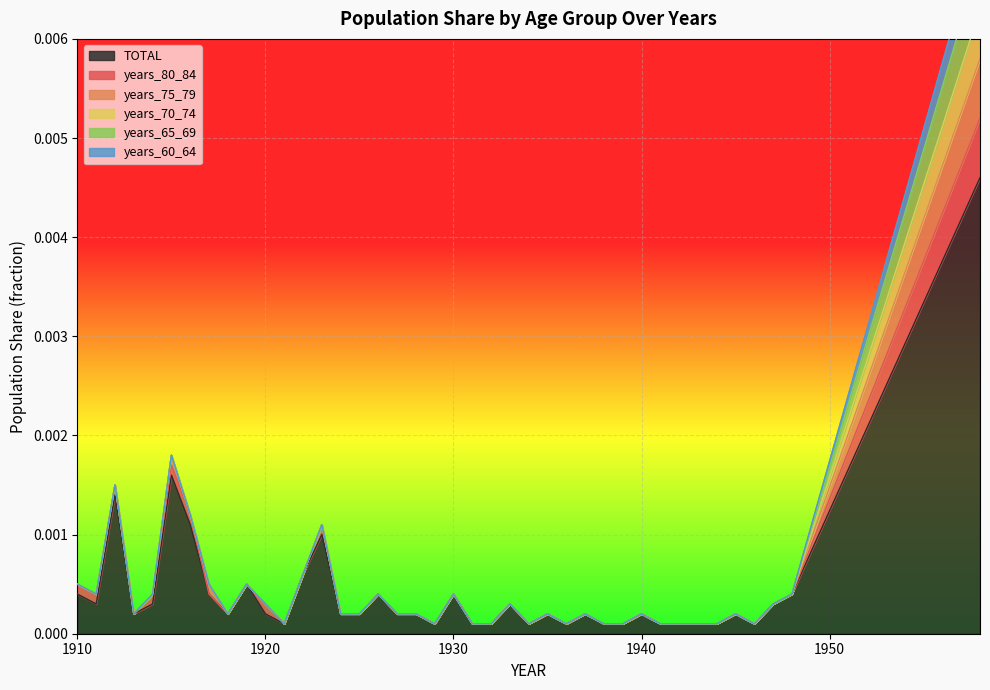

True or false: years_70_74 has a value of 0.0 at 1926.

False